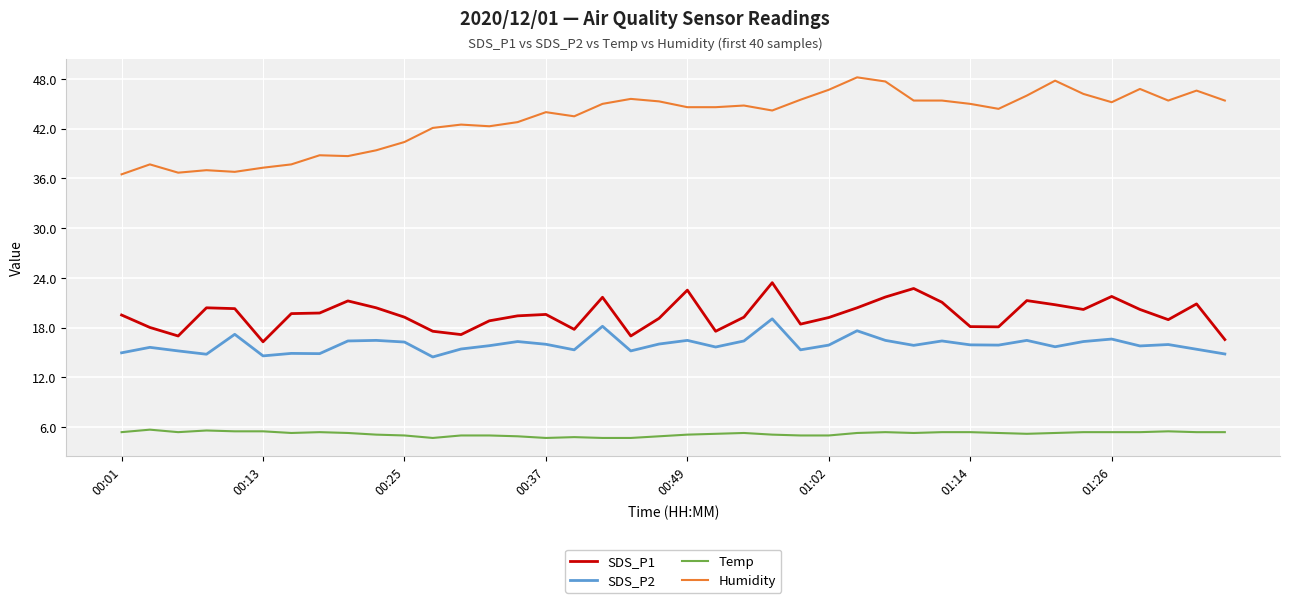

True or false: SDS_P2 and SDS_P1 cross at least once.

False